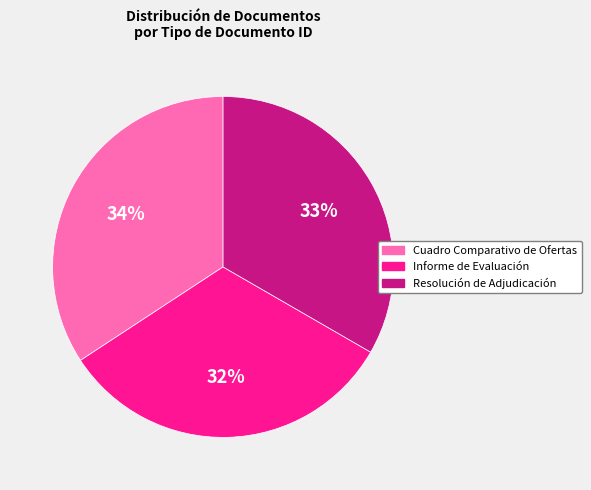

How many slices are in this pie chart?

3